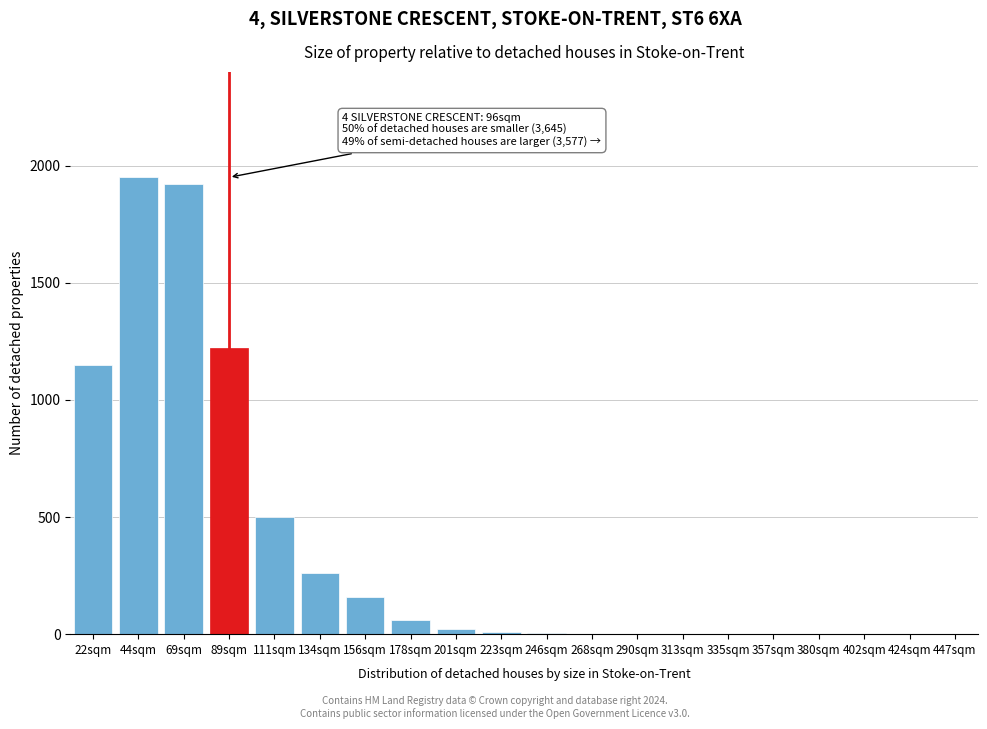

What is the greatest value displayed?

1950